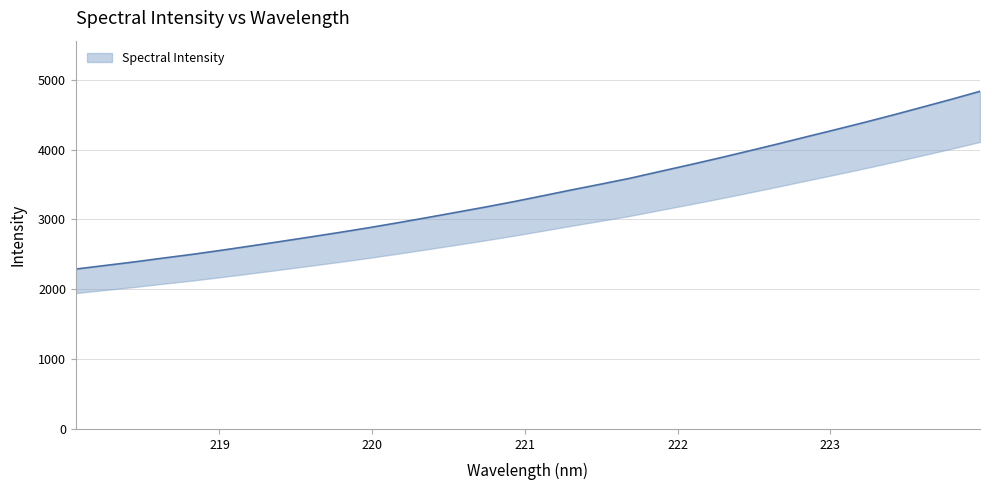

The value at 221.3083 is 1819.6. True or false?

False